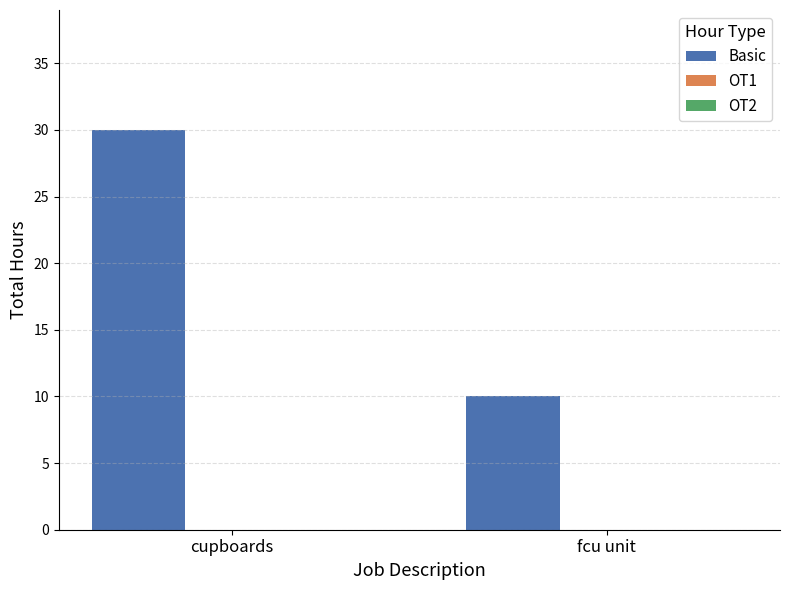

What is the difference between the values at cupboards and fcu unit?

20